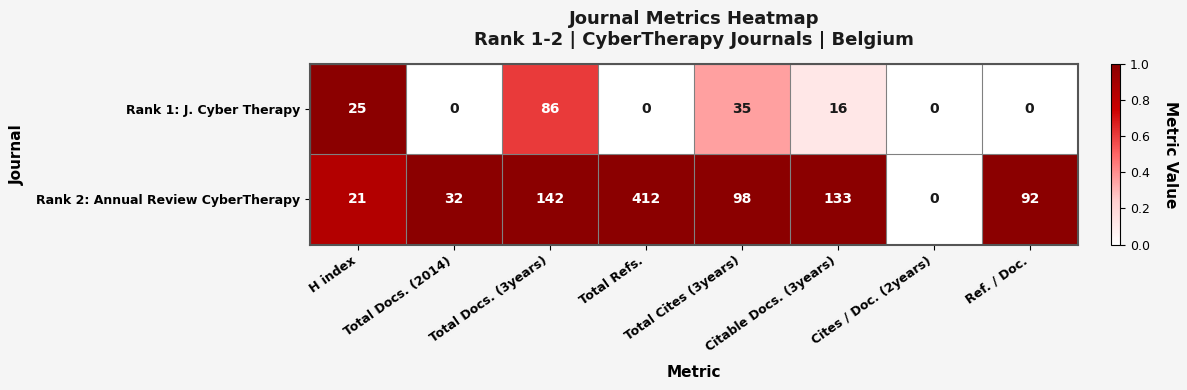

List the series in order of their peak value, lowest first.

Rank 1: J. Cyber Therapy, Rank 2: Annual Review CyberTherapy